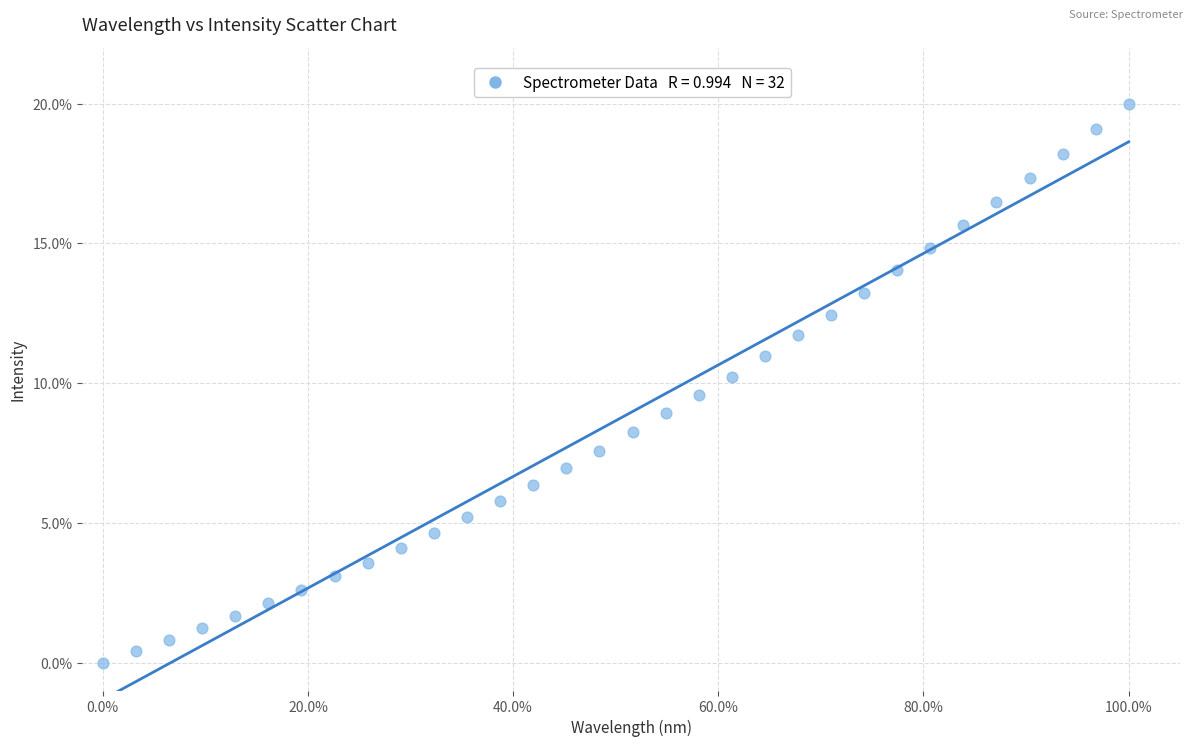

What is the range of Y values (max minus min)?

20.0